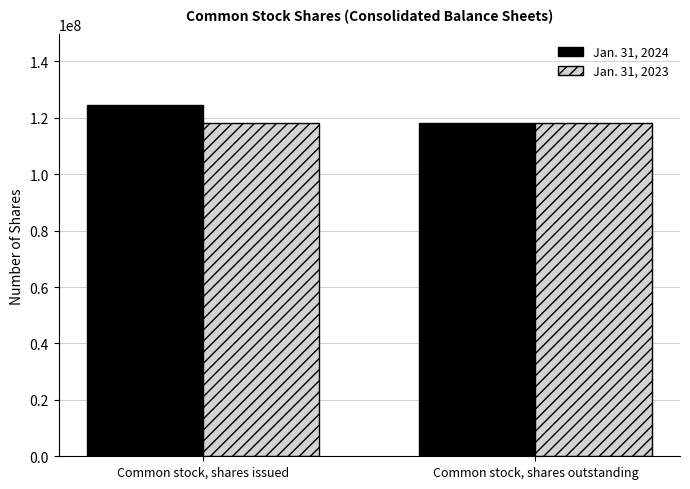

How many categories are shown in the chart?

2